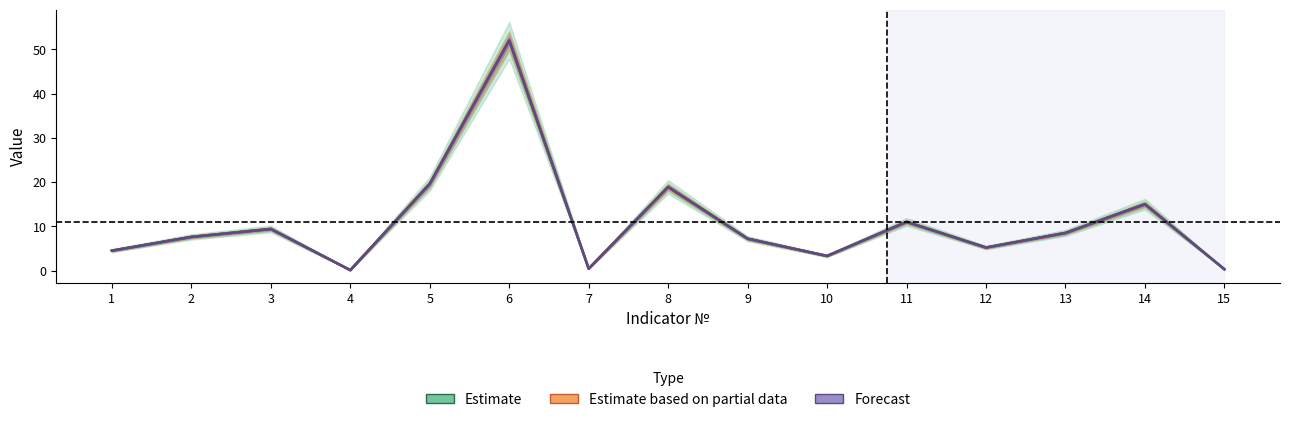

What is the value of the Forecast point at the 12th from the left?

5.2